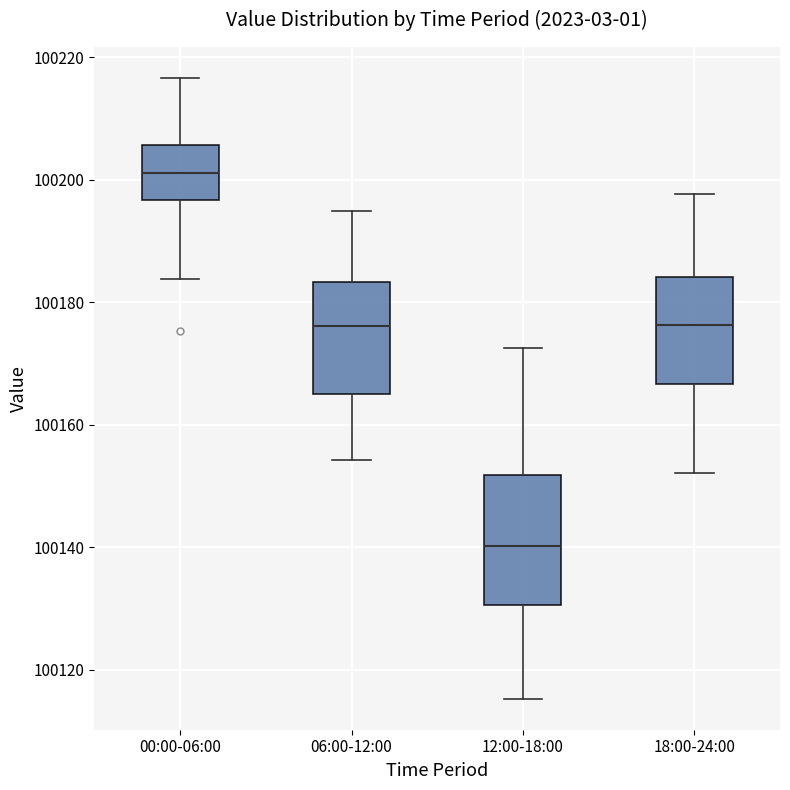

Reading left to right, transcribe this box plot: for each box, give where its median line is, the range the box spans, and where its two whiskers end, as read against the y-axis. The values are not printed on the chart, so give them approximately, as read against the axis.

00:00-06:00: median 100202, box 100196 to 100206, whiskers 100184 to 100216
06:00-12:00: median 100176, box 100164 to 100184, whiskers 100154 to 100194
12:00-18:00: median 100140, box 100130 to 100152, whiskers 100116 to 100172
18:00-24:00: median 100176, box 100166 to 100184, whiskers 100152 to 100198